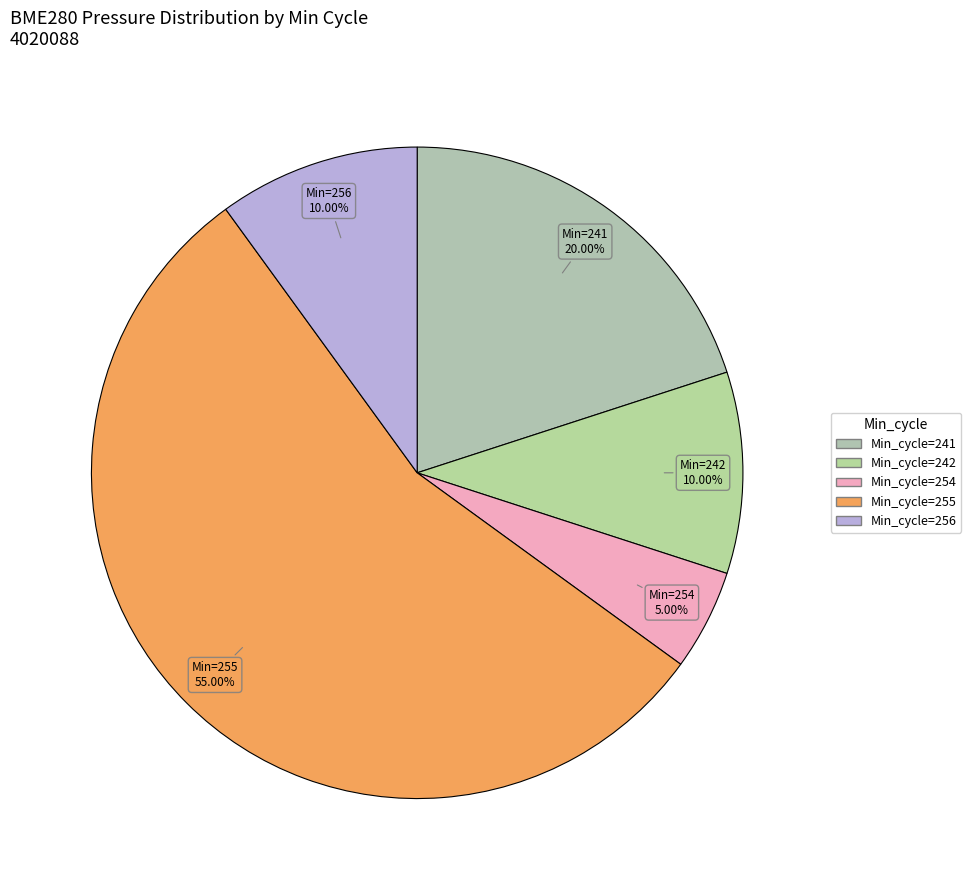

Count the number of slices in the pie.

5